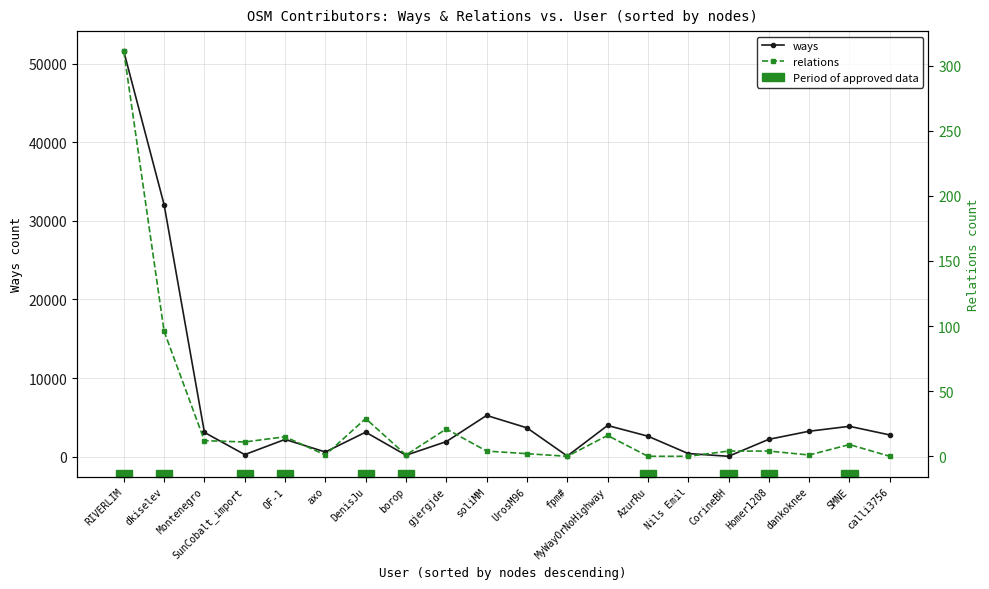

Rank the series by their maximum value, from lowest to highest.

relations, ways